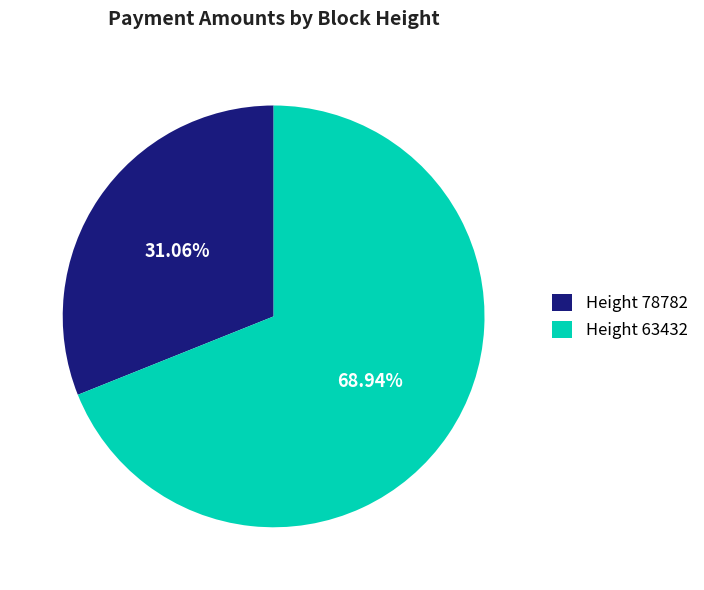

Is there a majority slice in this chart?

Yes